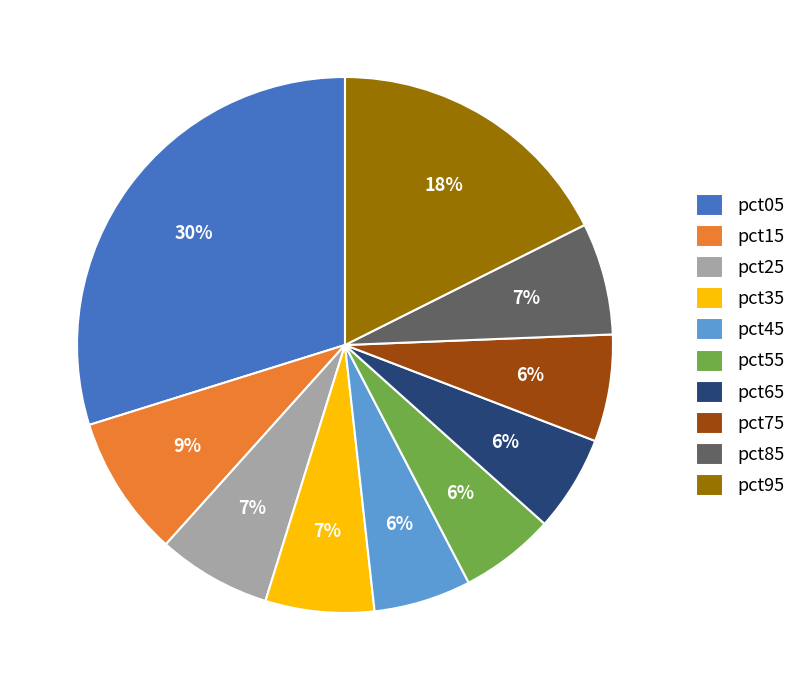

To the nearest percent, what is the difference between the pct05 and pct95 slice percentages?

12%